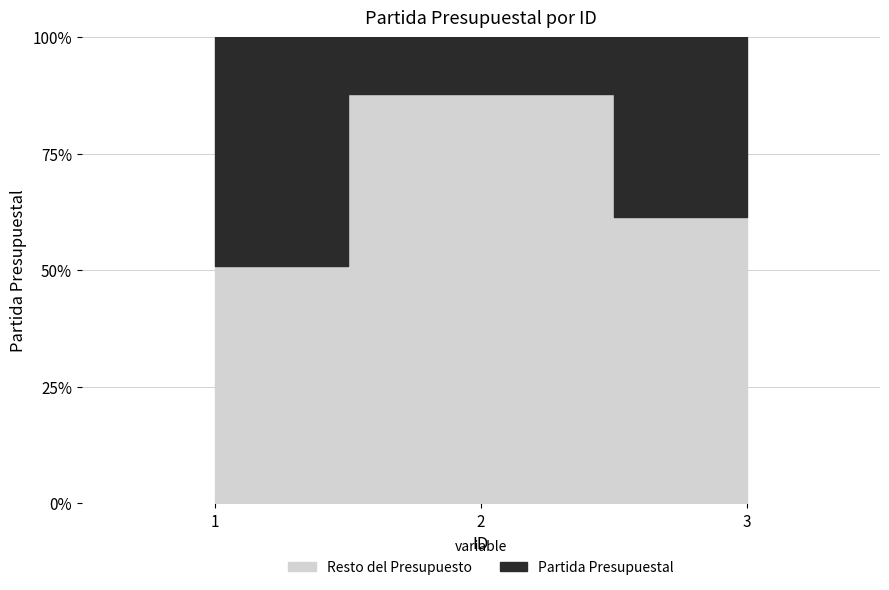

Is it true that the value at 2 is 3570?

True